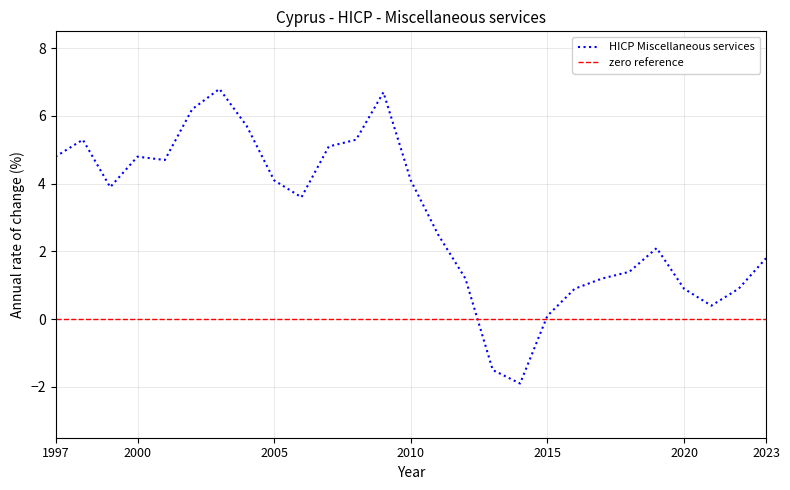

True or false: the data shows 5.5 at 1999.

False